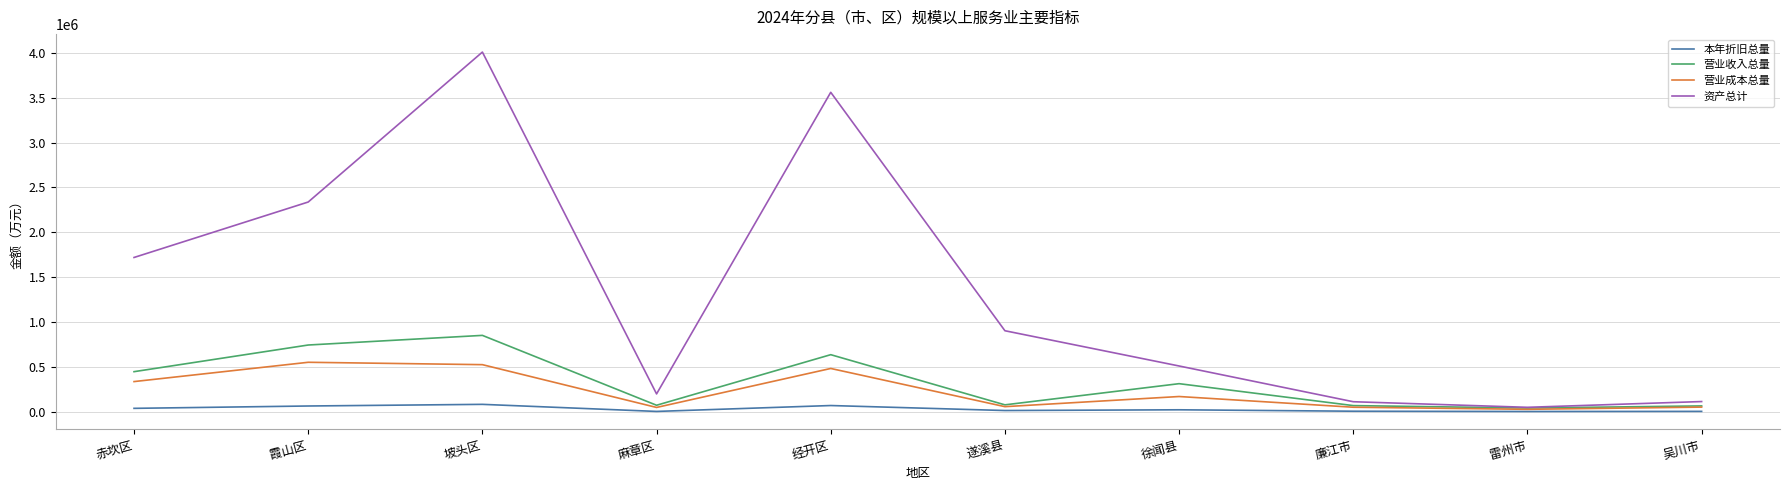

Read the 本年折旧总量 value at 遂溪县.

12497.9